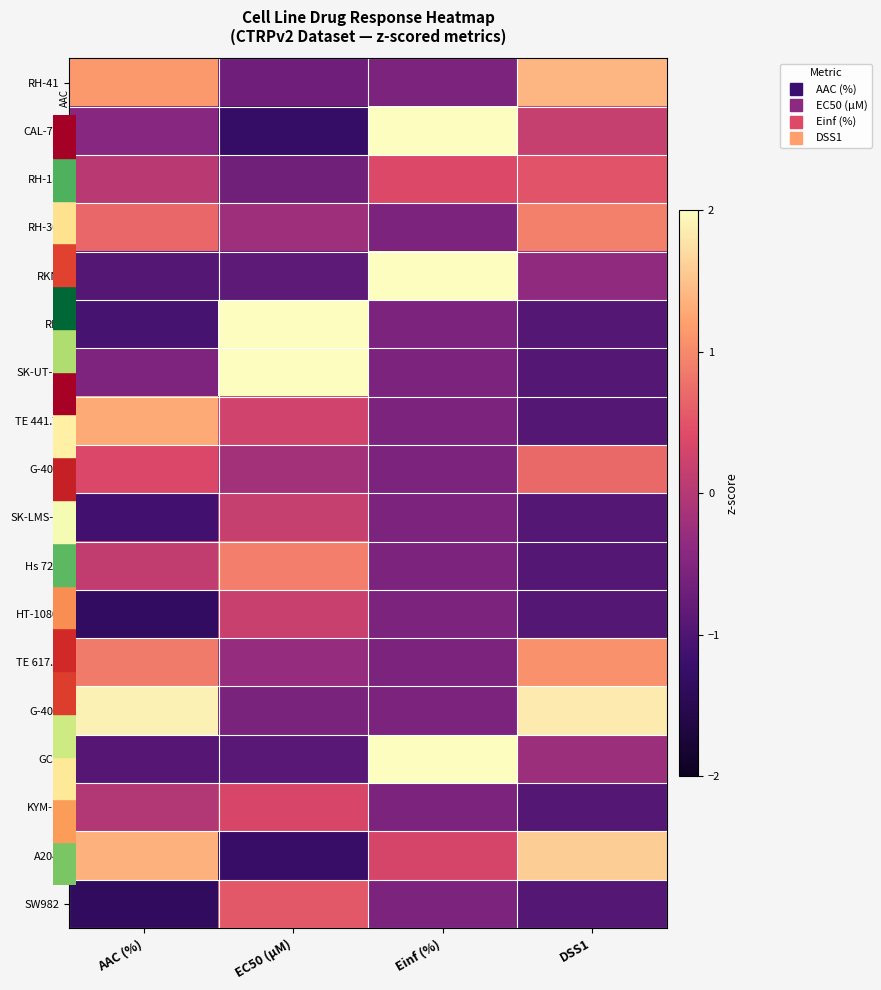

At how many categories does at least one series exceed 0?

4